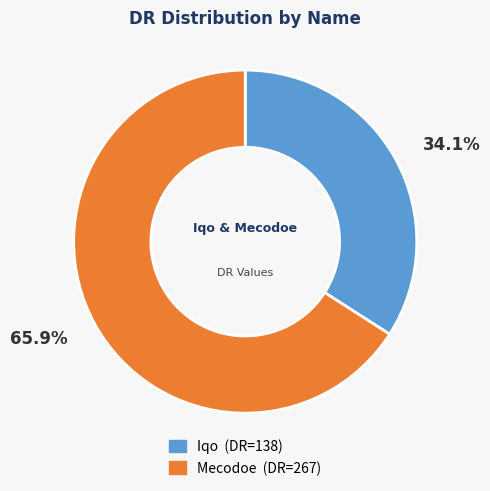

What is the majority slice?

Mecodoe